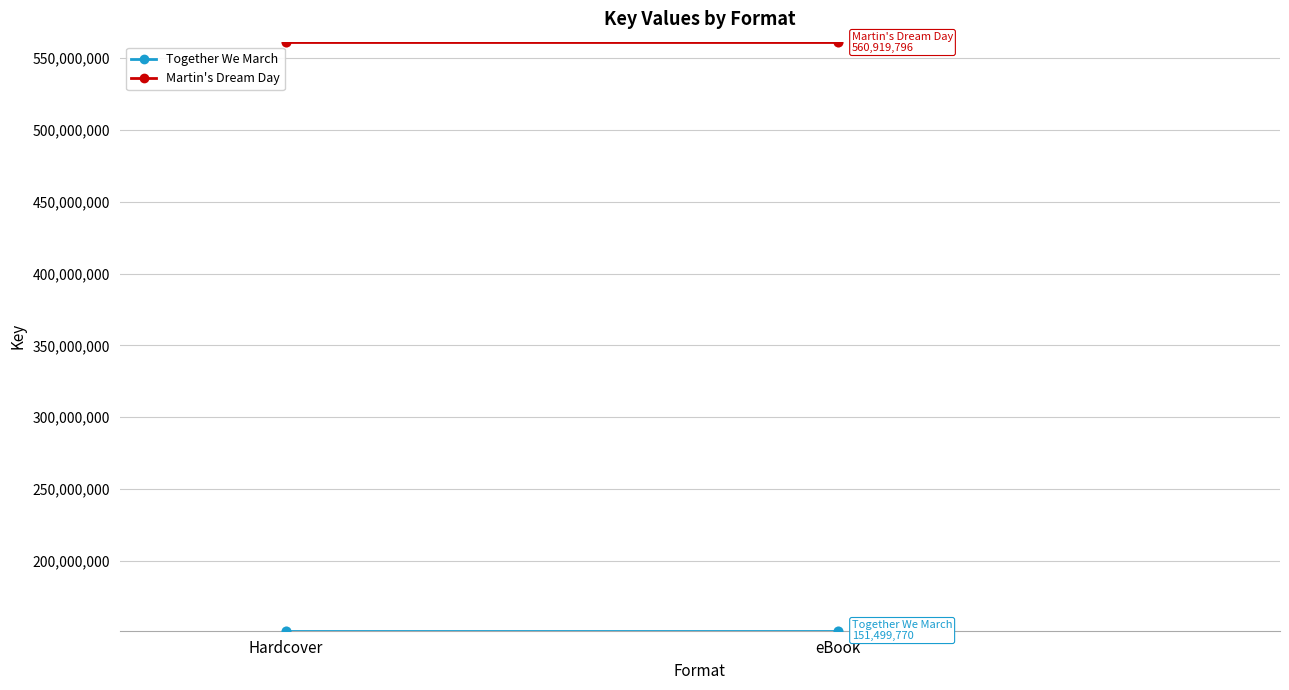

Which series reaches the minimum Y coordinate?

Together We March